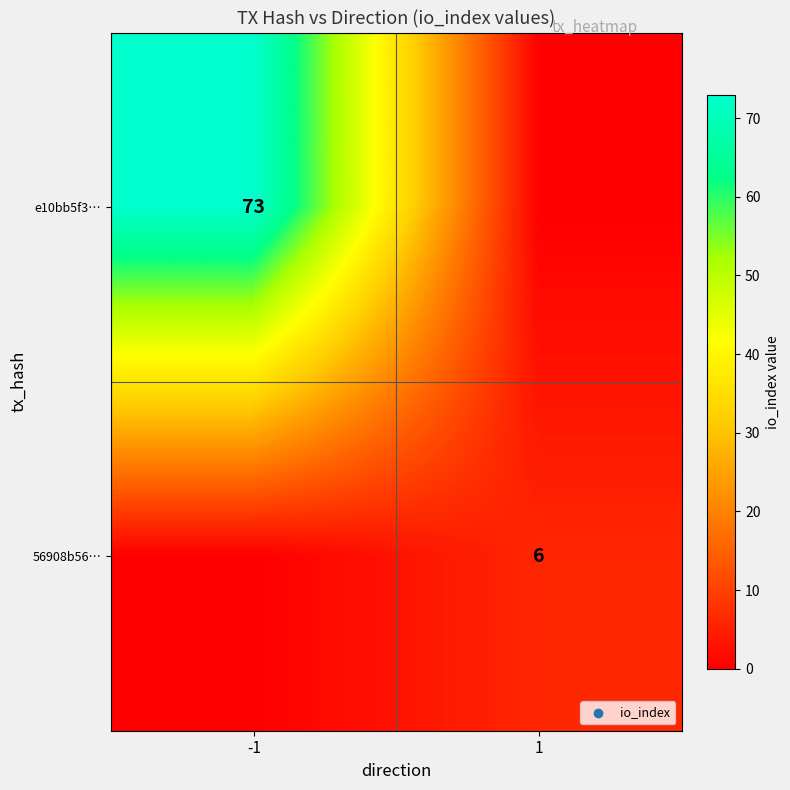

The value of 56908b56… at 1 is 10. True or false?

False